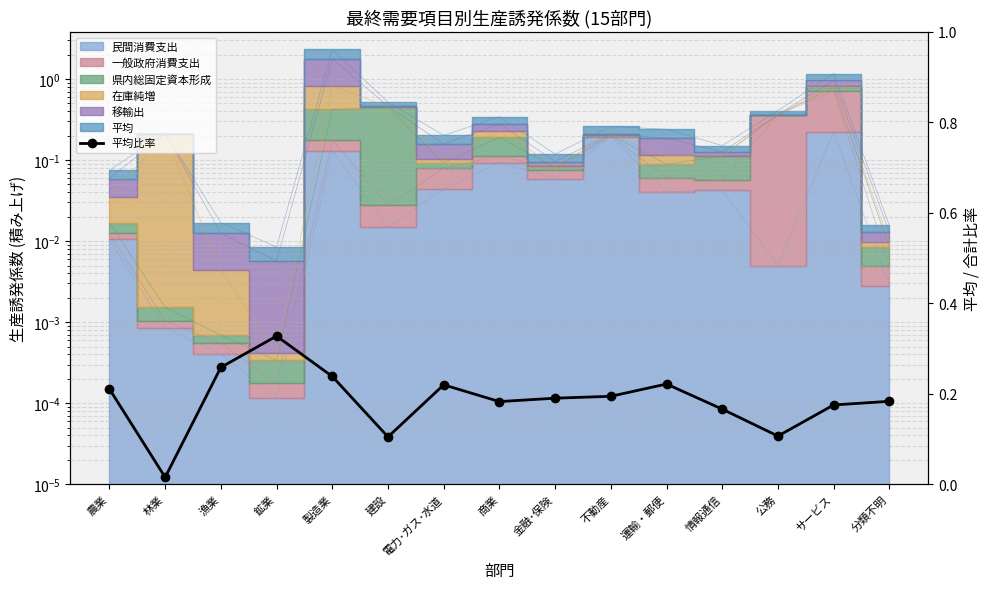

Which label corresponds to the largest value in the chart?

鉱業